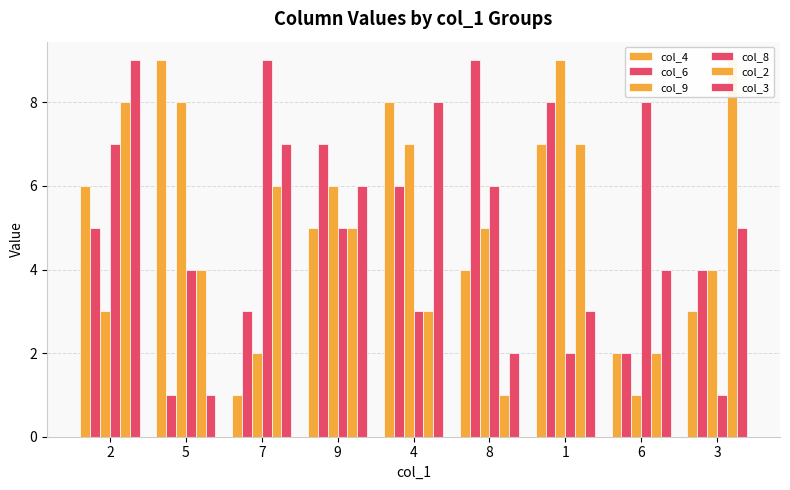

How many data points in col_2 are less than 5?

4